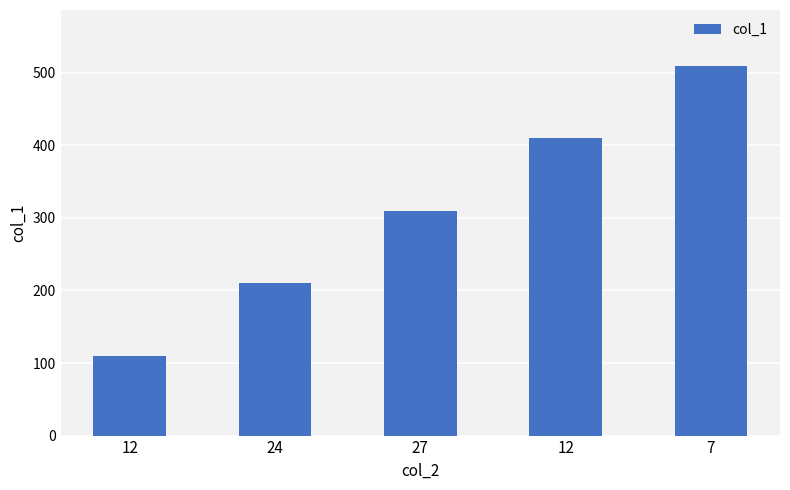

At which label is the value closest to 310?

27